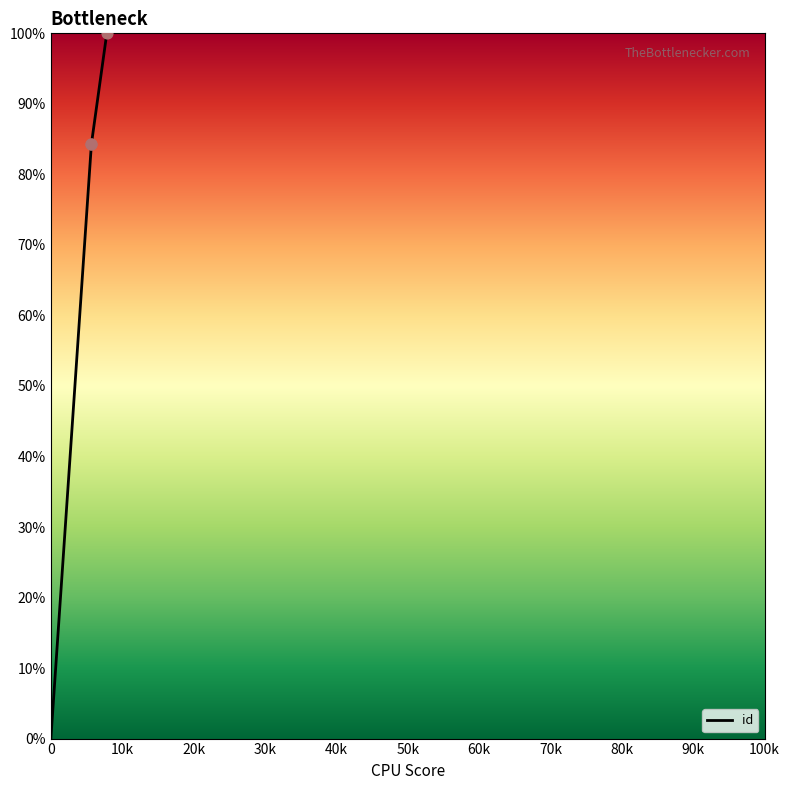

Between 7836 and 5681, which is larger?

7836